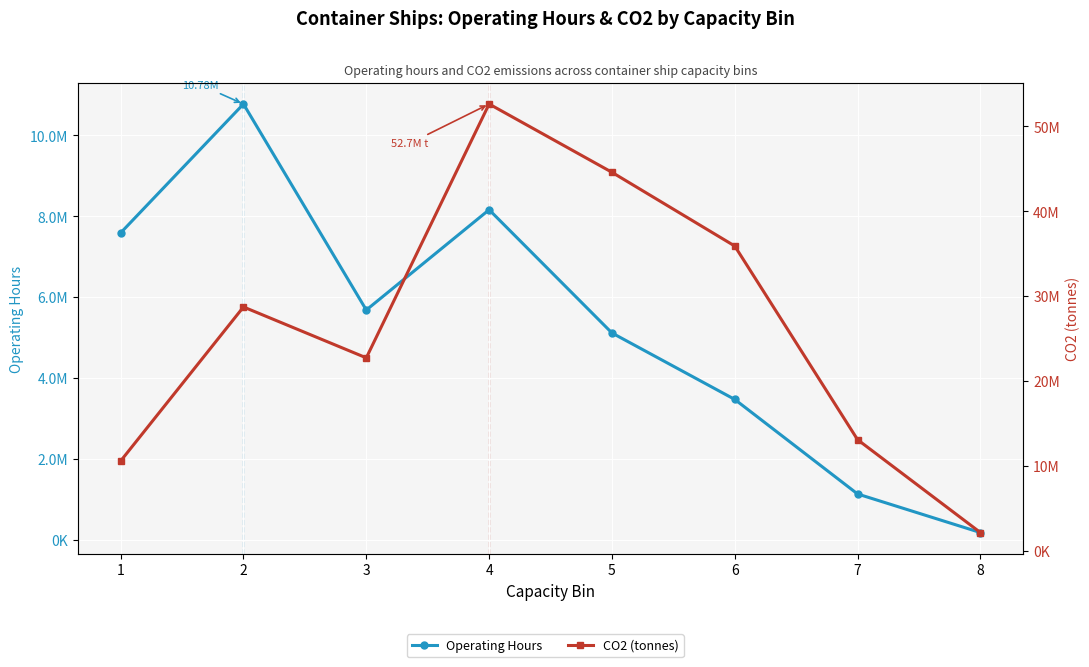

What is the difference between the Operating Hours values at 2 and 1?

3187362.0